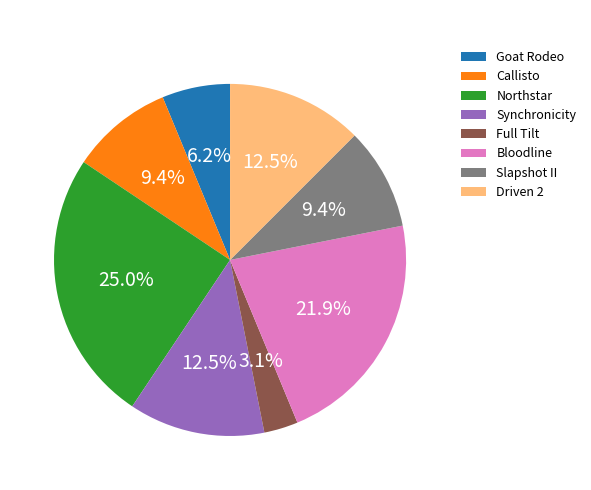

To the nearest percent, what is the average slice percentage?

12%